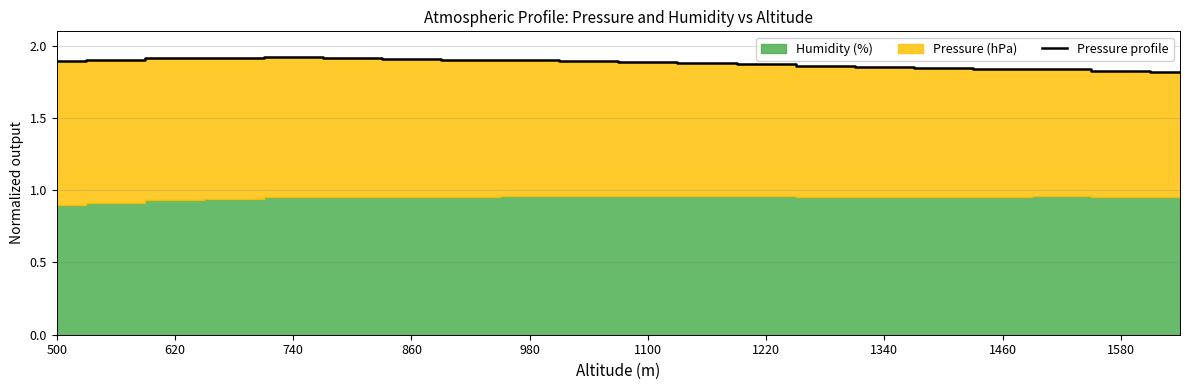

What is the ratio of the value at 1580 to the value at 500?

1.0